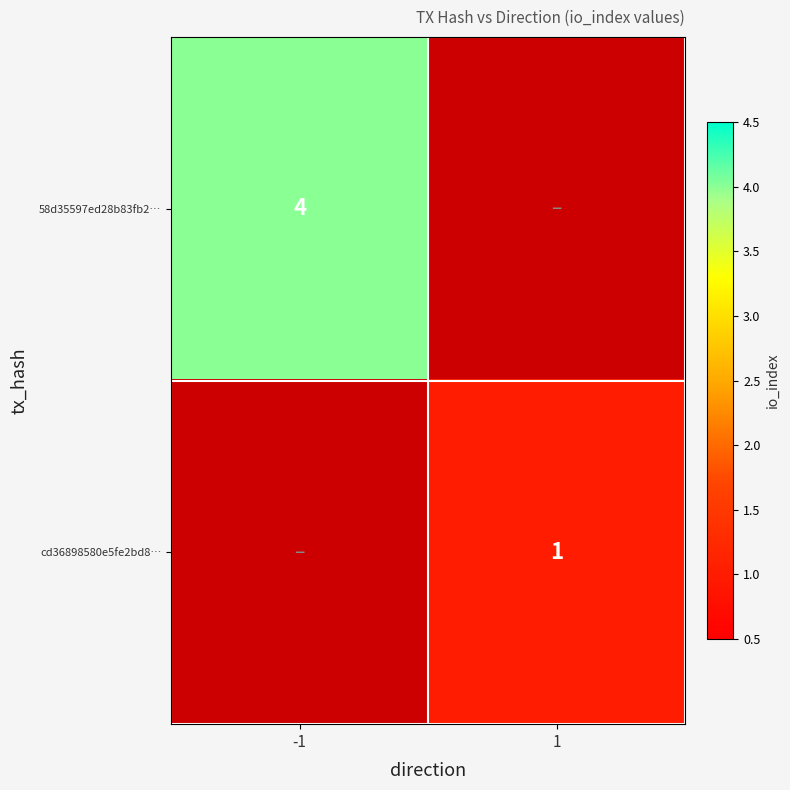

At which category does the chart reach its peak across all series?

-1